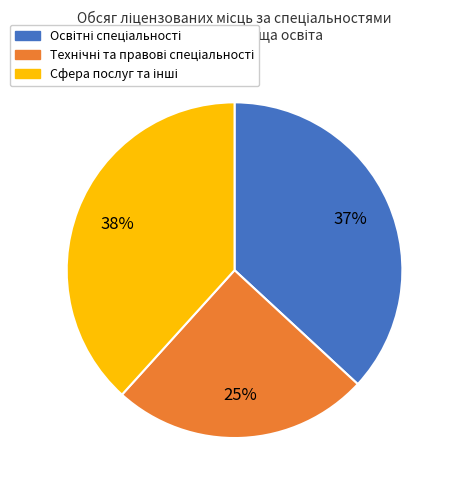

To the nearest percent, what is the average slice percentage?

33%